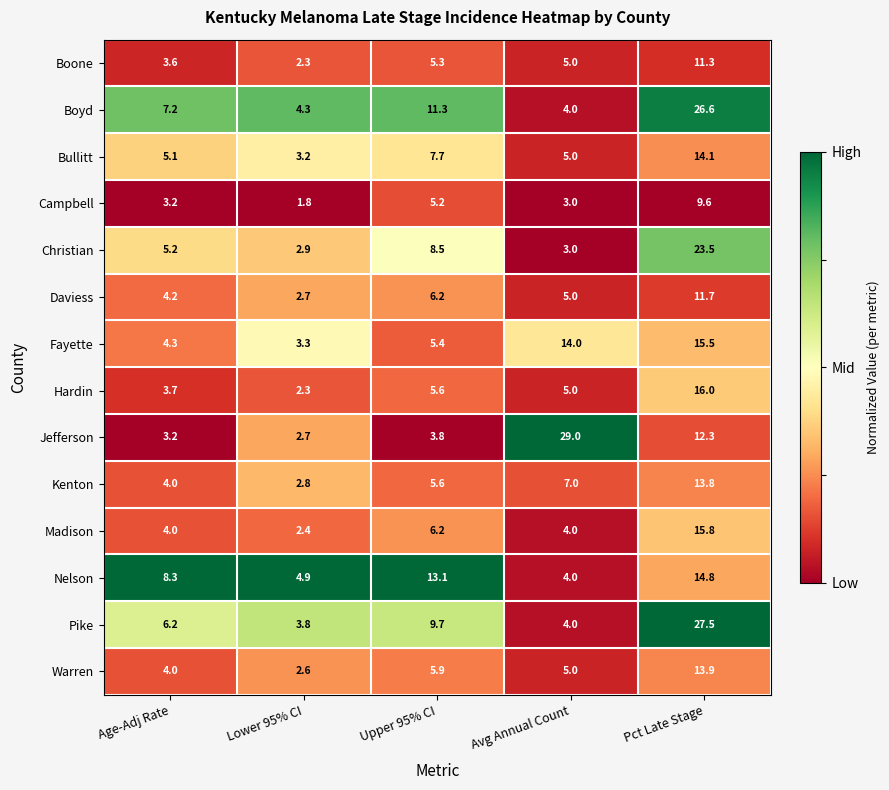

Which series has the largest range (max minus min)?

Jefferson